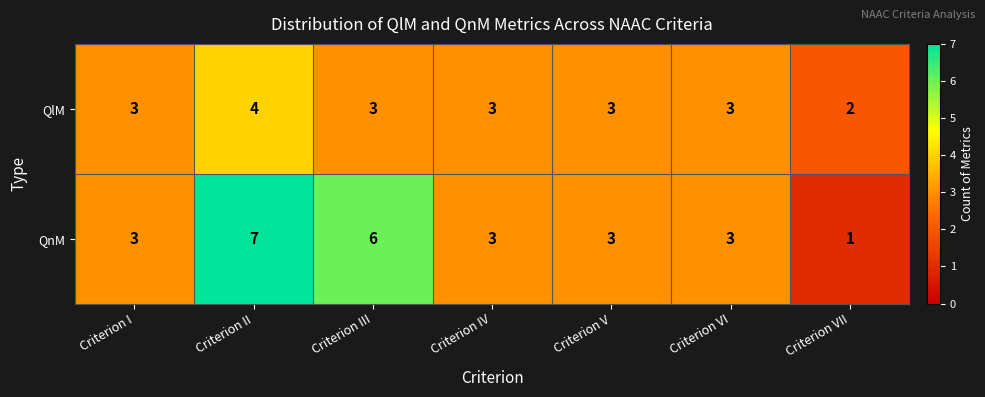

What is the total value across all series at Criterion VI?

6